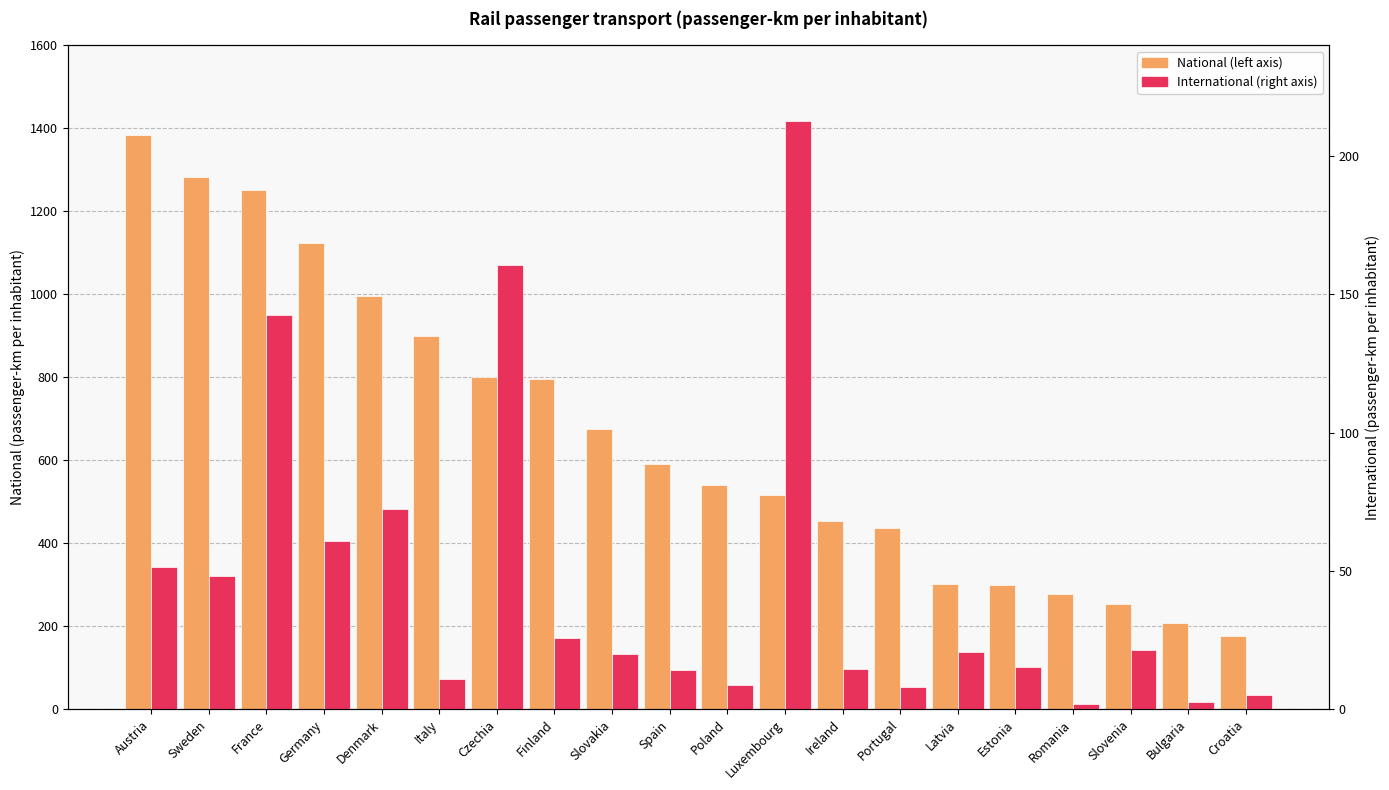

How many series are shown in this chart?

2